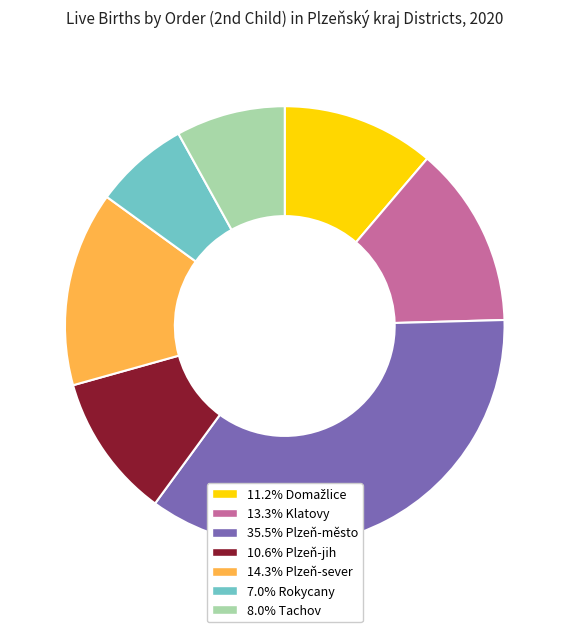

What is the ratio of the value at 10.6% Plzeň-jih to the value at 7.0% Rokycany?

1.5